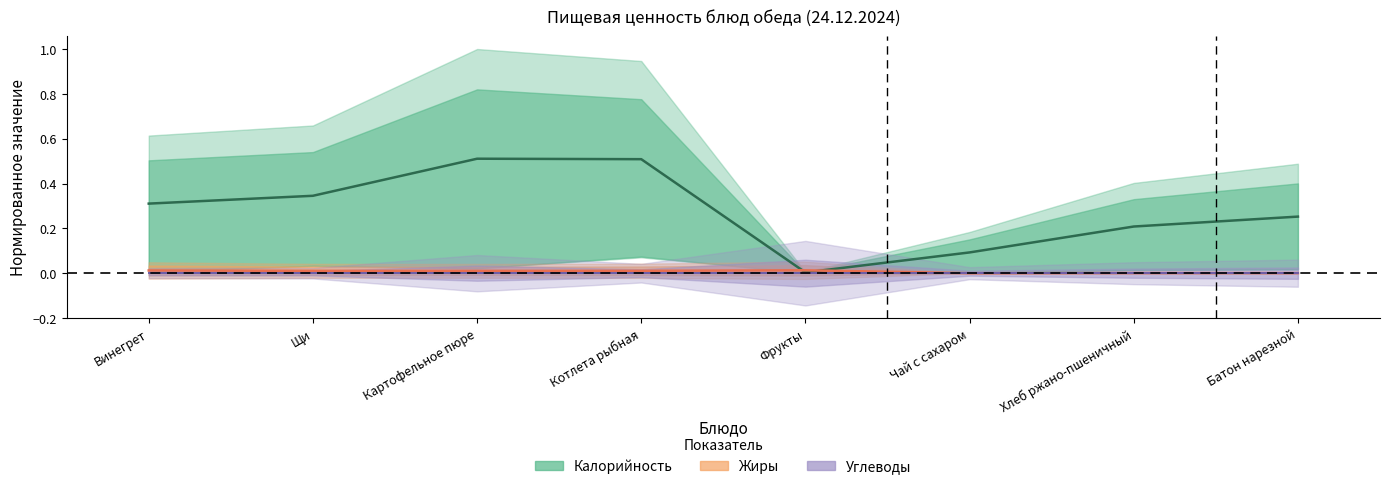

The Калорийность series shows 0.1 at Щи. True or false?

False